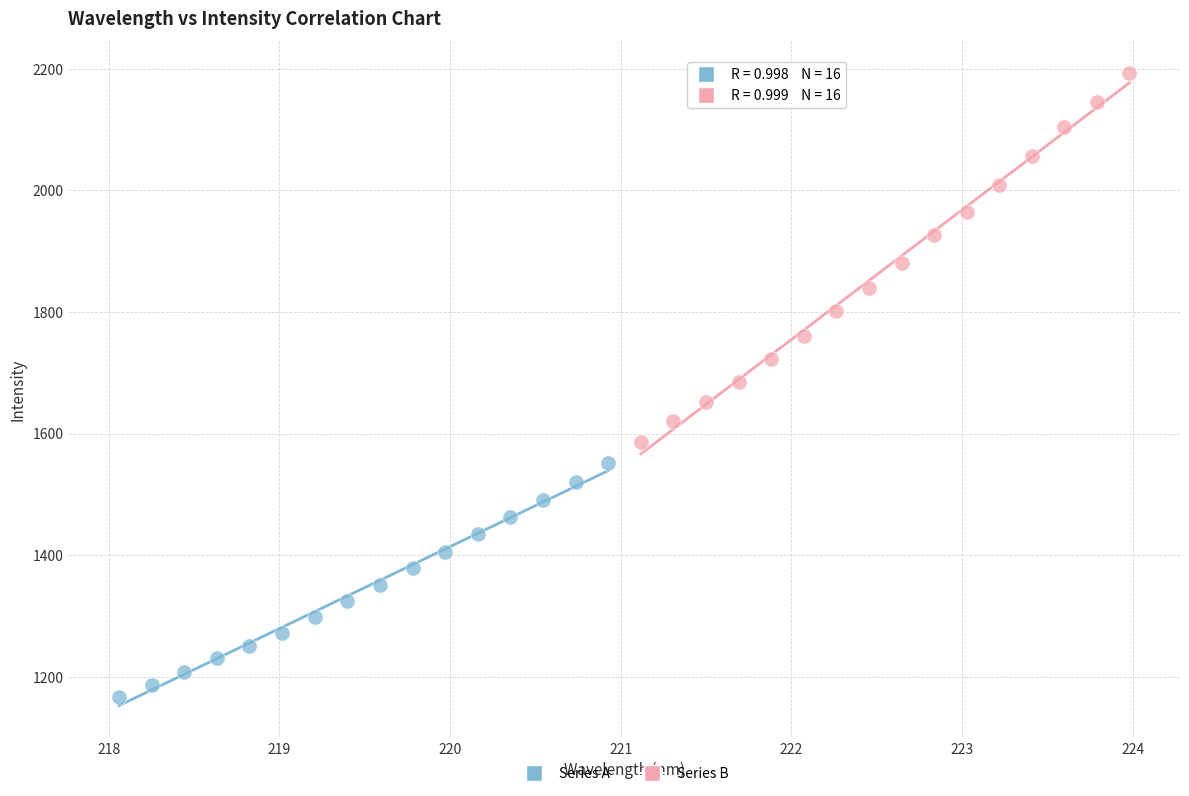

Which series reaches the minimum Y coordinate?

Series A